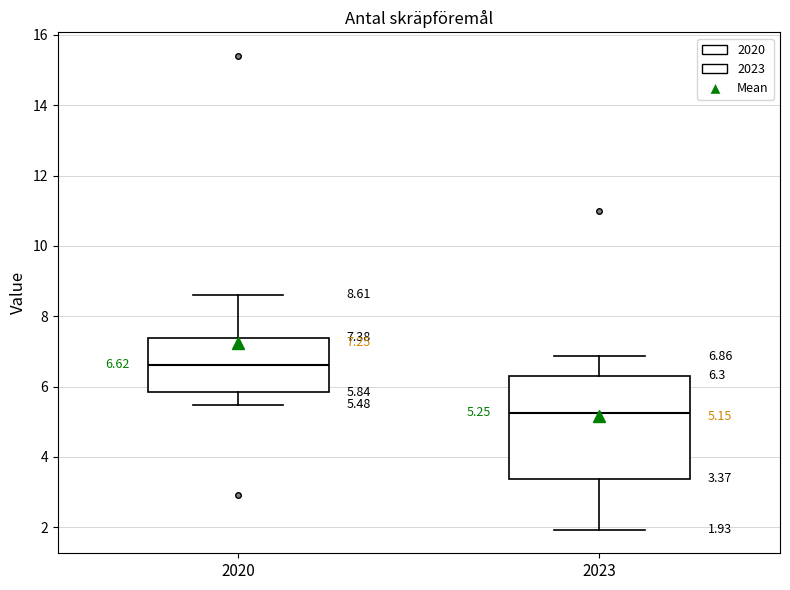

Which box has the highest median line?

2020